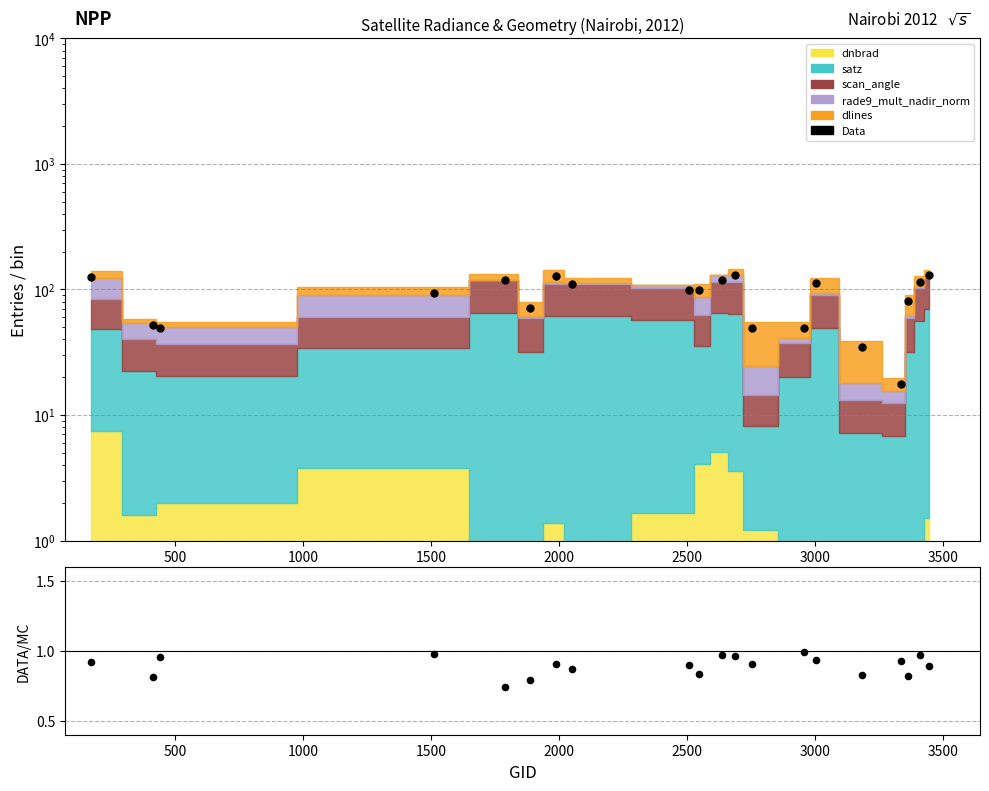

Which series reaches the minimum Y coordinate?

DATA/MC